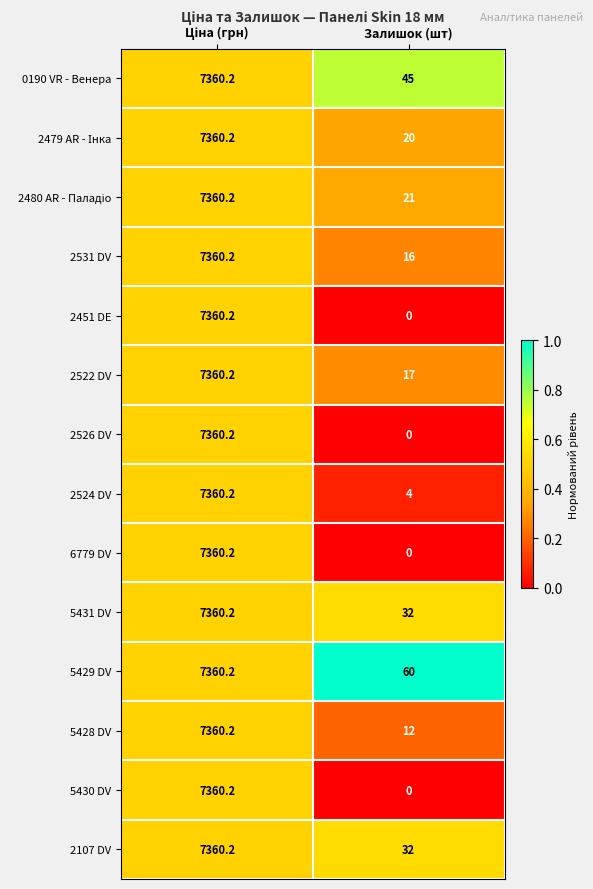

What is the total value across all series at Залишок (шт)?

259.0